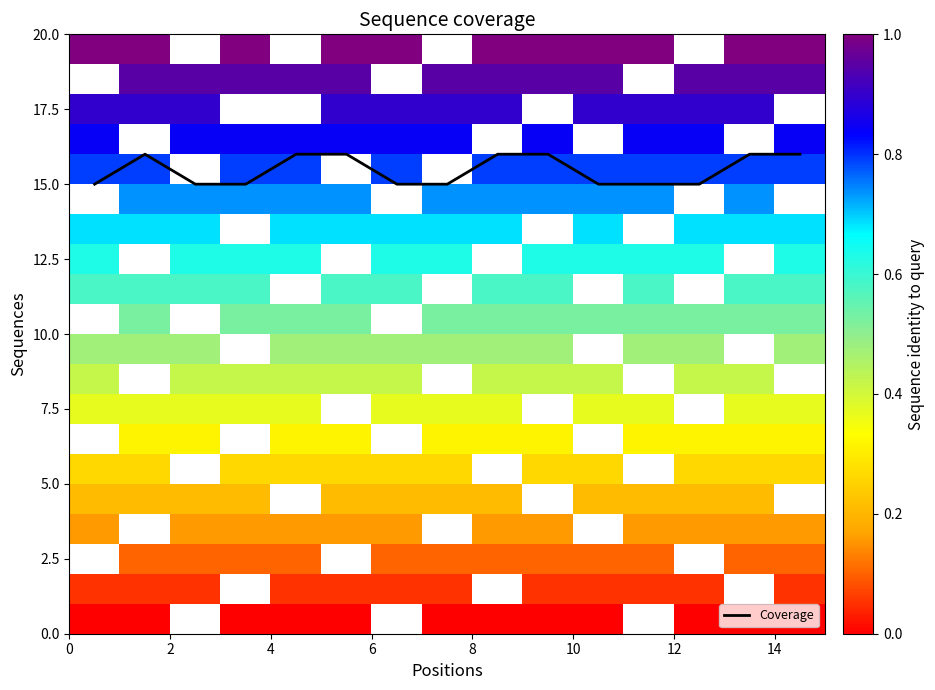

What is the greatest value displayed?

16